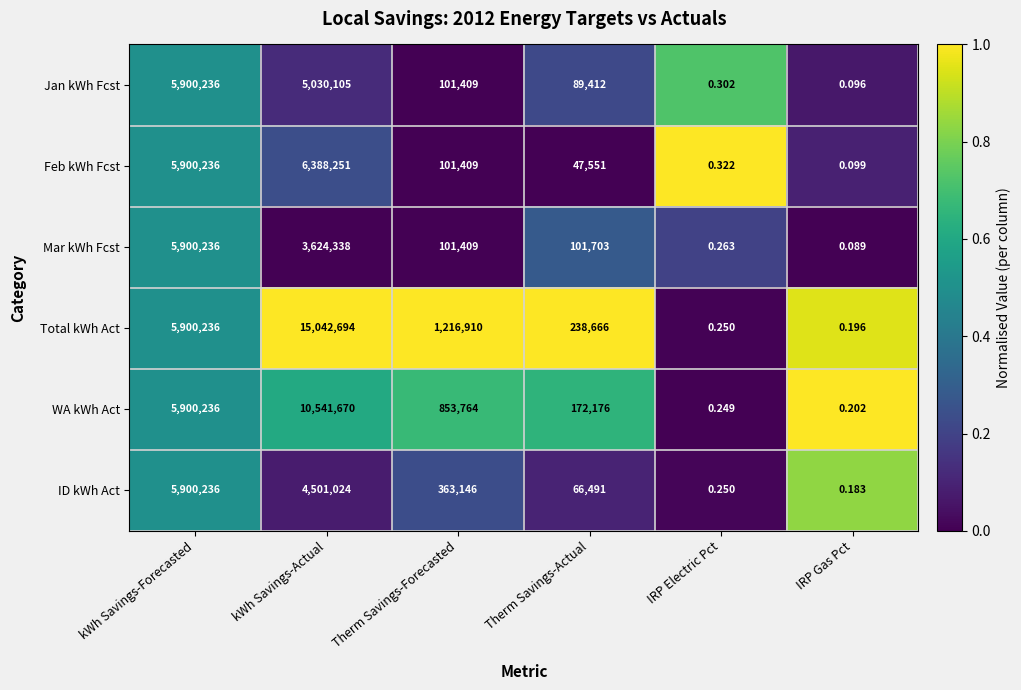

Is the value of Total kWh Act at IRP Electric Pct greater than the value of Jan kWh Fcst at IRP Gas Pct?

Yes